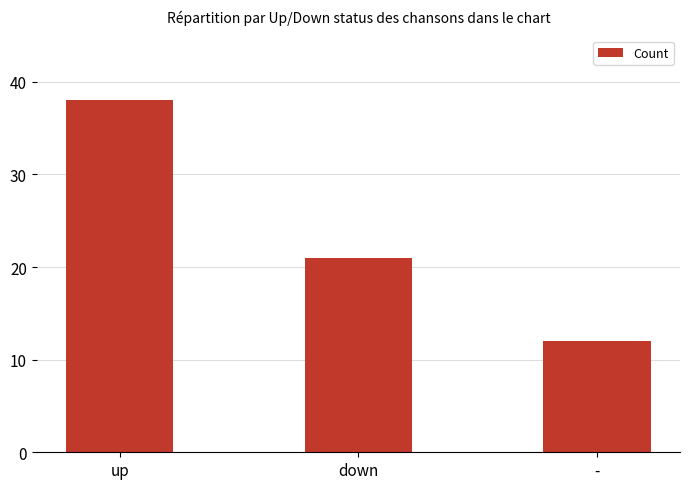

How many bars are there in total?

3